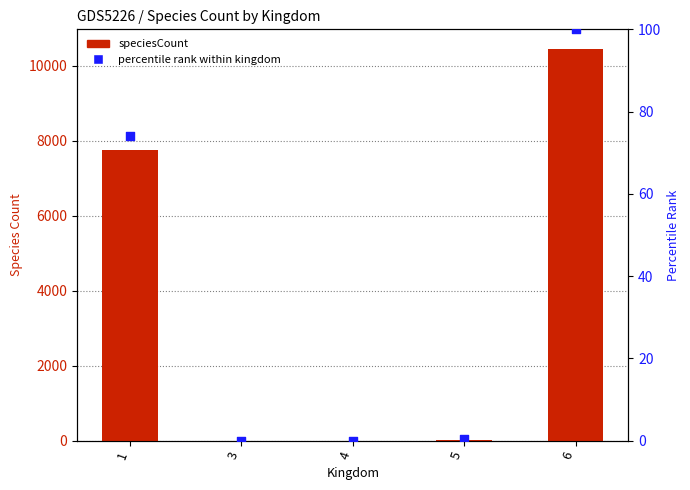

Which series reaches the minimum Y coordinate?

percentile rank within kingdom